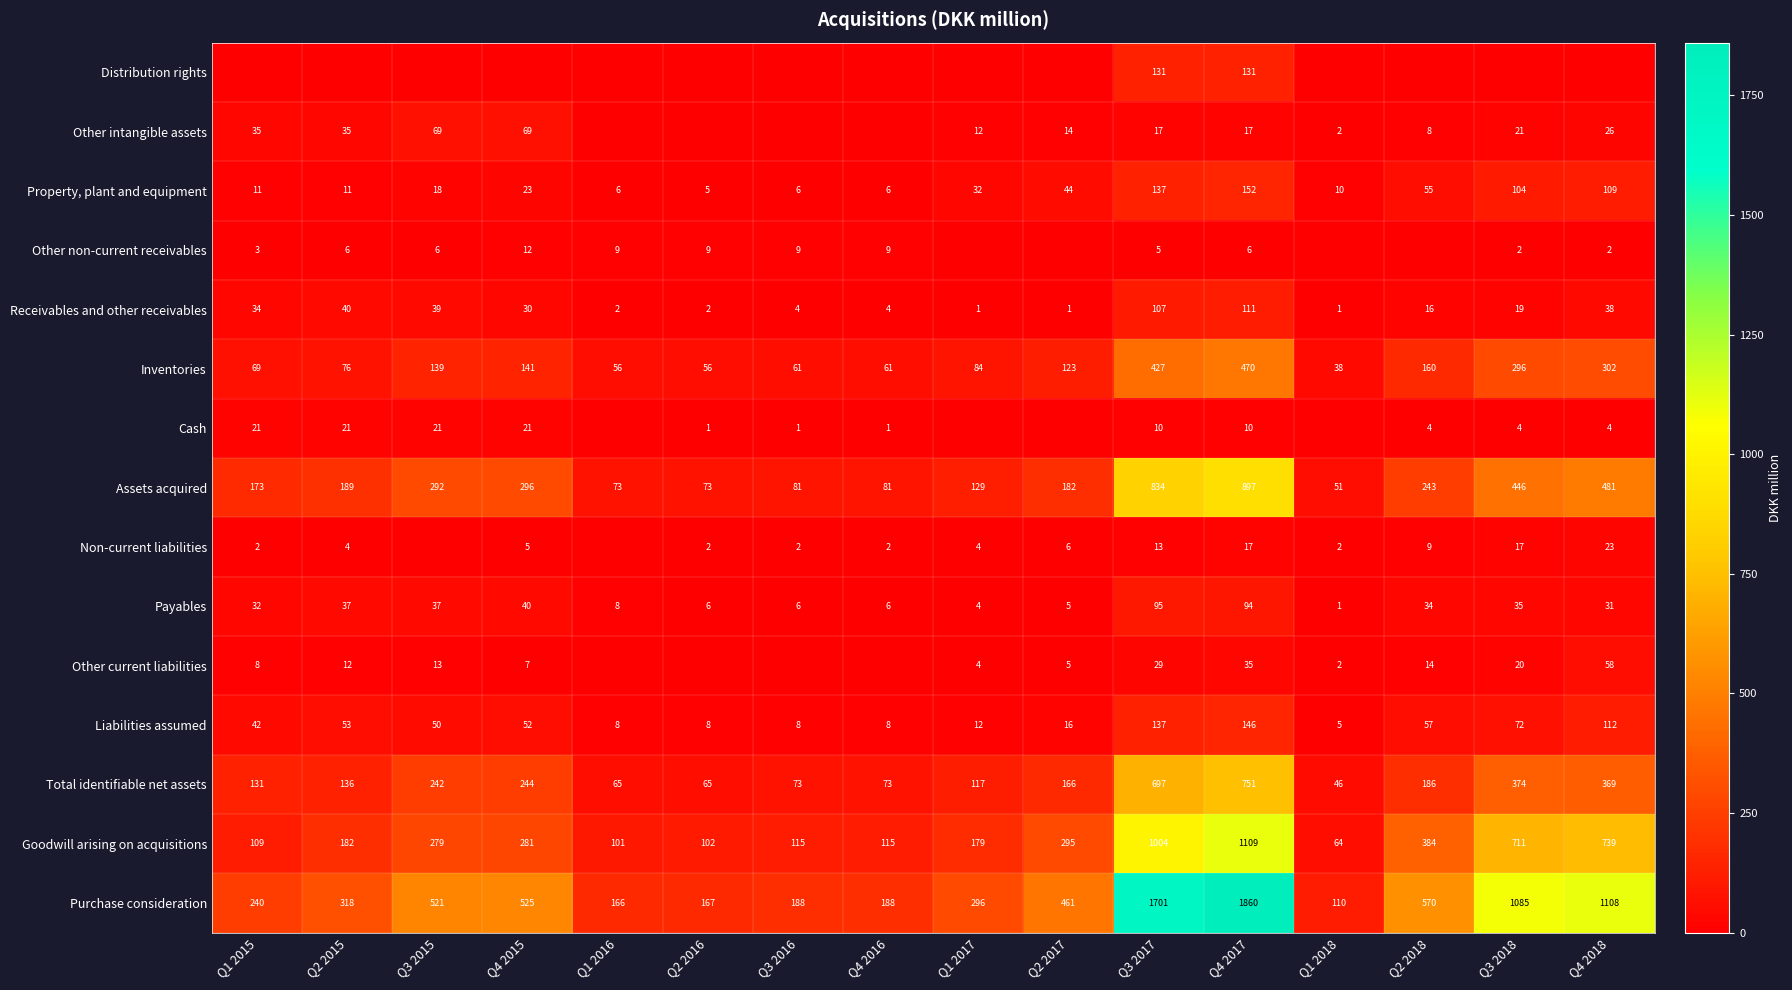

At how many categories does at least one series exceed 802?

4